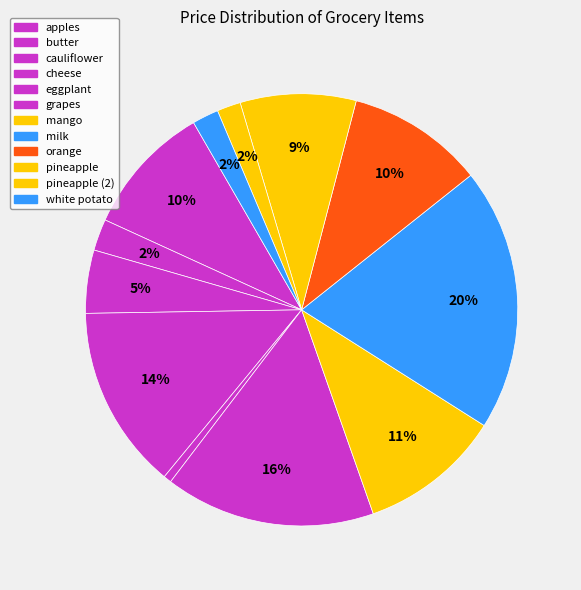

How many slices are in this pie chart?

12